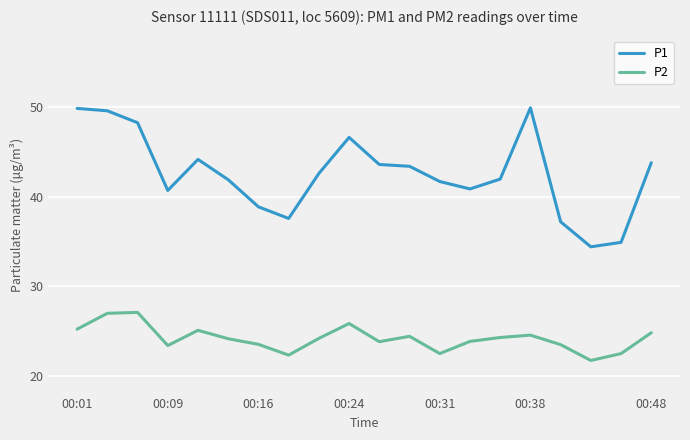

What is the lowest value of the P1 series?

34.4